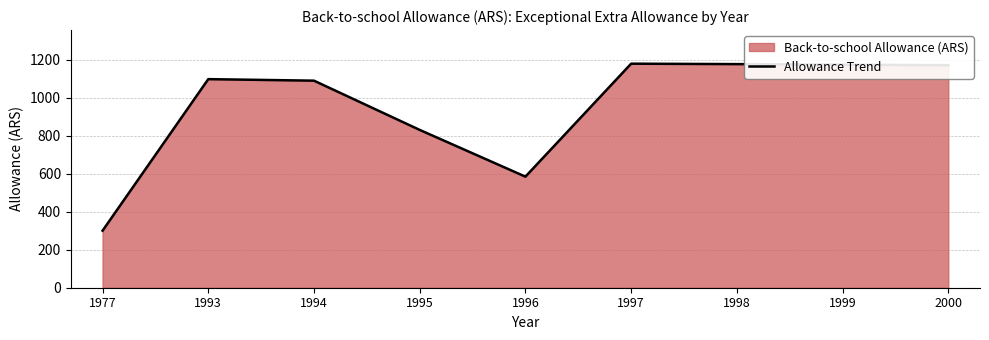

How many lines are shown in the chart?

1